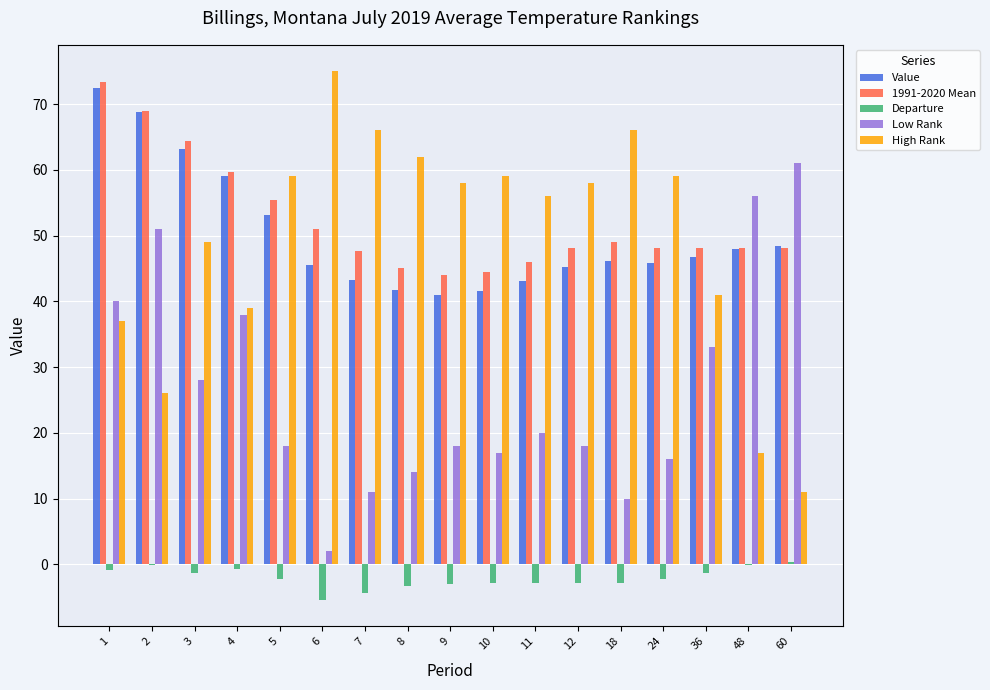

Read the Departure value at 2.

-0.1